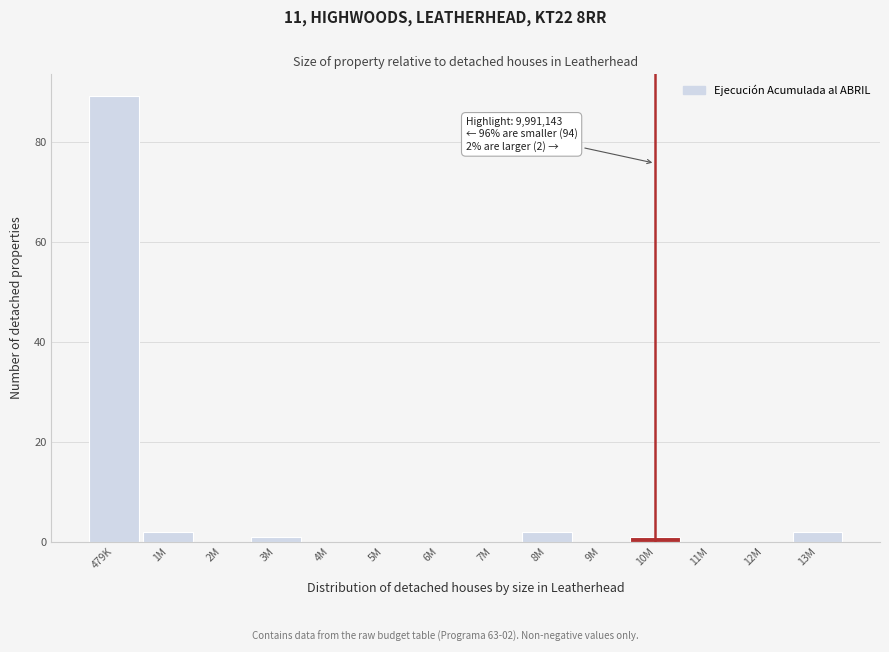

Reading left to right, transcribe all the data shown in this chart.

479K=89	1M=2	2M=0	3M=1	4M=0	5M=0	6M=0	7M=0	8M=2	9M=0	10M=1	11M=0	12M=0	13M=2